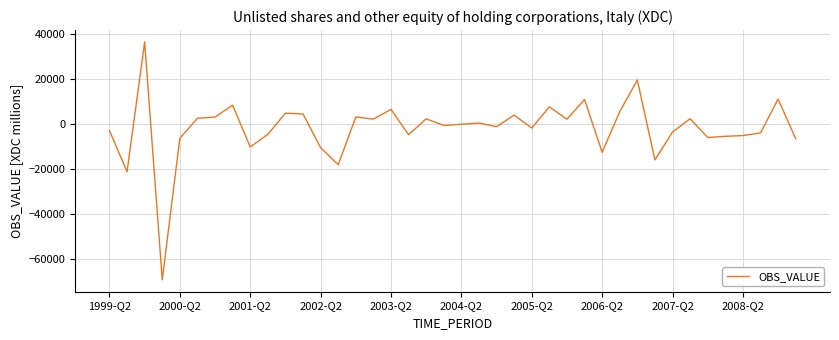

What is the smallest value displayed?

-69420